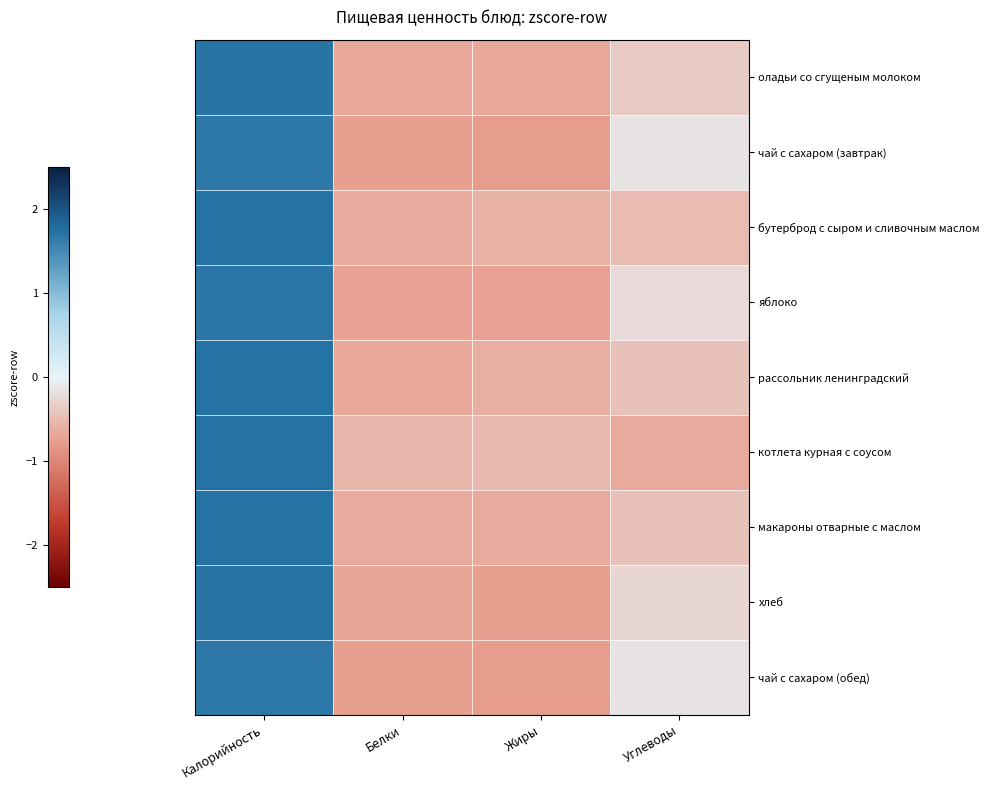

Reading left to right, list all the values displayed in this chart.

оладьи со сгущеным молоком: Калорийность=1.7	Белки=-0.7	Жиры=-0.7	Углеводы=-0.4
чай с сахаром (завтрак): Калорийность=1.7	Белки=-0.8	Жиры=-0.8	Углеводы=-0.2
бутерброд с сыром и сливочным маслом: Калорийность=1.7	Белки=-0.6	Жиры=-0.6	Углеводы=-0.5
яблоко: Калорийность=1.7	Белки=-0.7	Жиры=-0.7	Углеводы=-0.2
рассольник ленинградский: Калорийность=1.7	Белки=-0.7	Жиры=-0.6	Углеводы=-0.4
котлета курная с соусом: Калорийность=1.7	Белки=-0.6	Жиры=-0.5	Углеводы=-0.7
макароны отварные с маслом: Калорийность=1.7	Белки=-0.7	Жиры=-0.6	Углеводы=-0.4
хлеб: Калорийность=1.7	Белки=-0.7	Жиры=-0.8	Углеводы=-0.3
чай с сахаром (обед): Калорийность=1.7	Белки=-0.8	Жиры=-0.8	Углеводы=-0.2